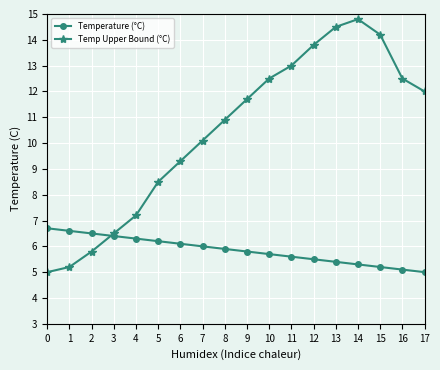

What is the maximum value for Temperature (°C)?

6.7